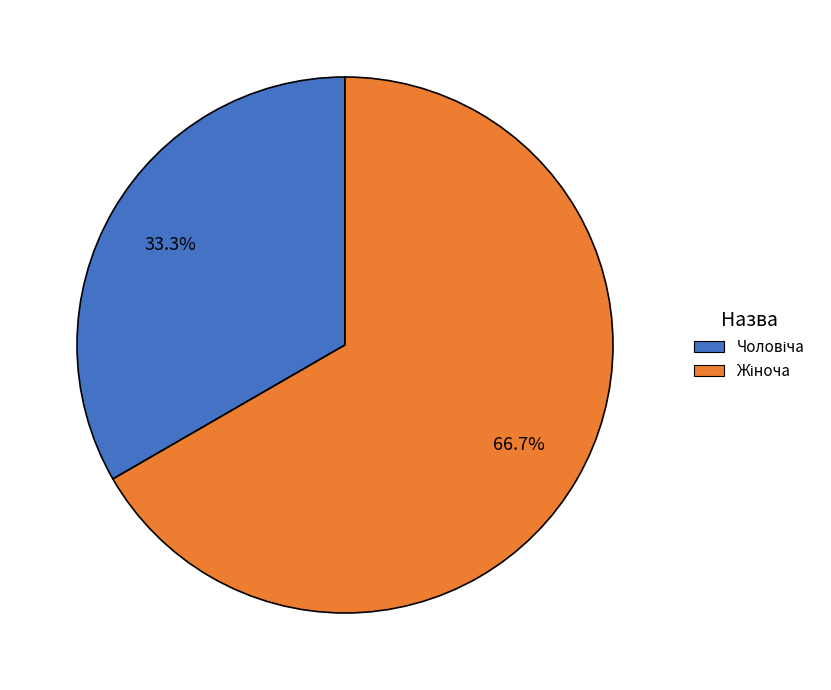

Does any single category account for the majority?

Yes